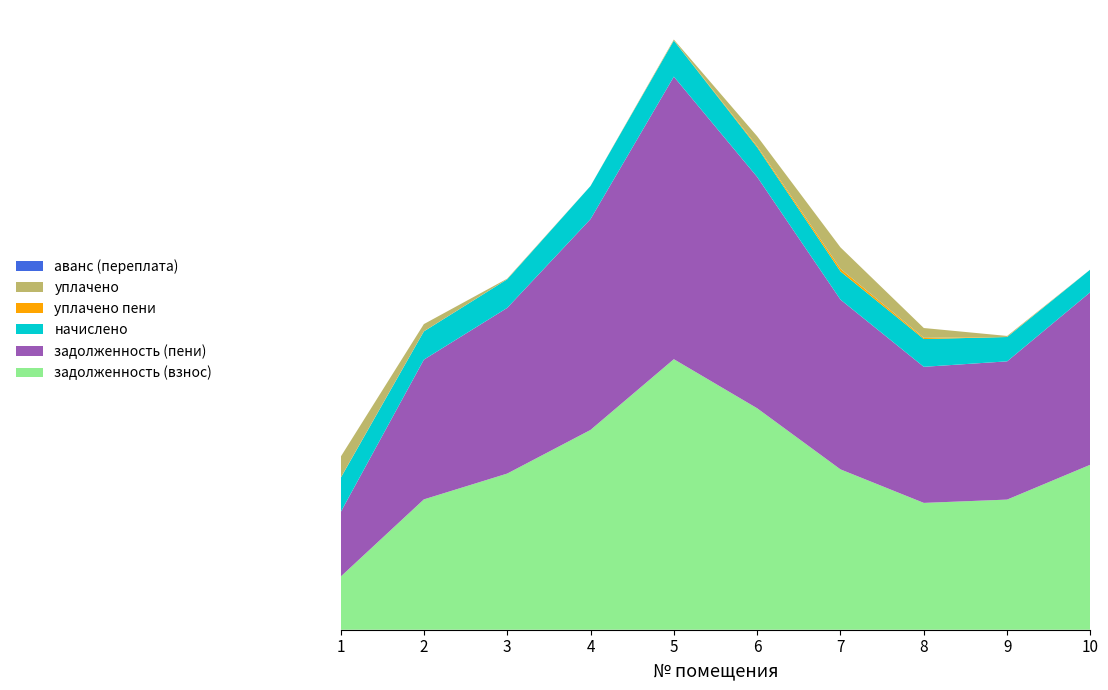

Reading left to right, transcribe all the data shown in this chart.

задолженность (взнос): 683.2	29844.0	23158.1	23263.3	60543.9	29605.2	26221.7	18117.3	17367.1	29844.0
задолженность (пени): 2732.8	31044.0	24742.1	24854.5	62991.9	30795.6	27805.7	19708.5	18571.9	31044.0
начислено: 6148.8	3600.0	4752.0	4773.6	7344.0	3571.2	4752.0	4773.6	3614.4	3600.0
уплачено пени: 48.2	0.0	0.0	0.0	0.0	0.0	839.7	0.0	0.0	0.0
уплачено: 4620.9	0.0	0.0	0.0	0.0	0.0	6893.2	0.0	0.0	0.0
аванс (переплата): 0.0	0.0	0.0	0.0	0.0	0.0	0.0	0.0	0.0	0.0